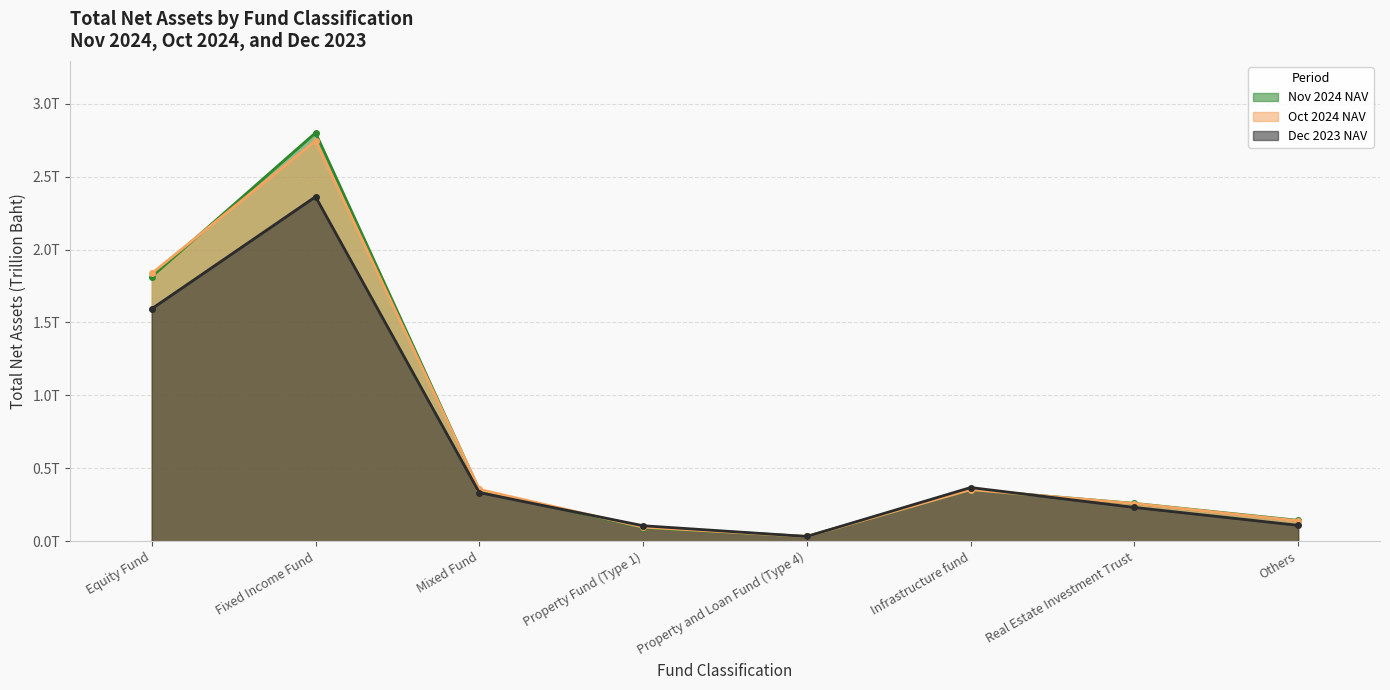

The Oct 2024 NAV series shows 2.7 at Fixed Income Fund. True or false?

True